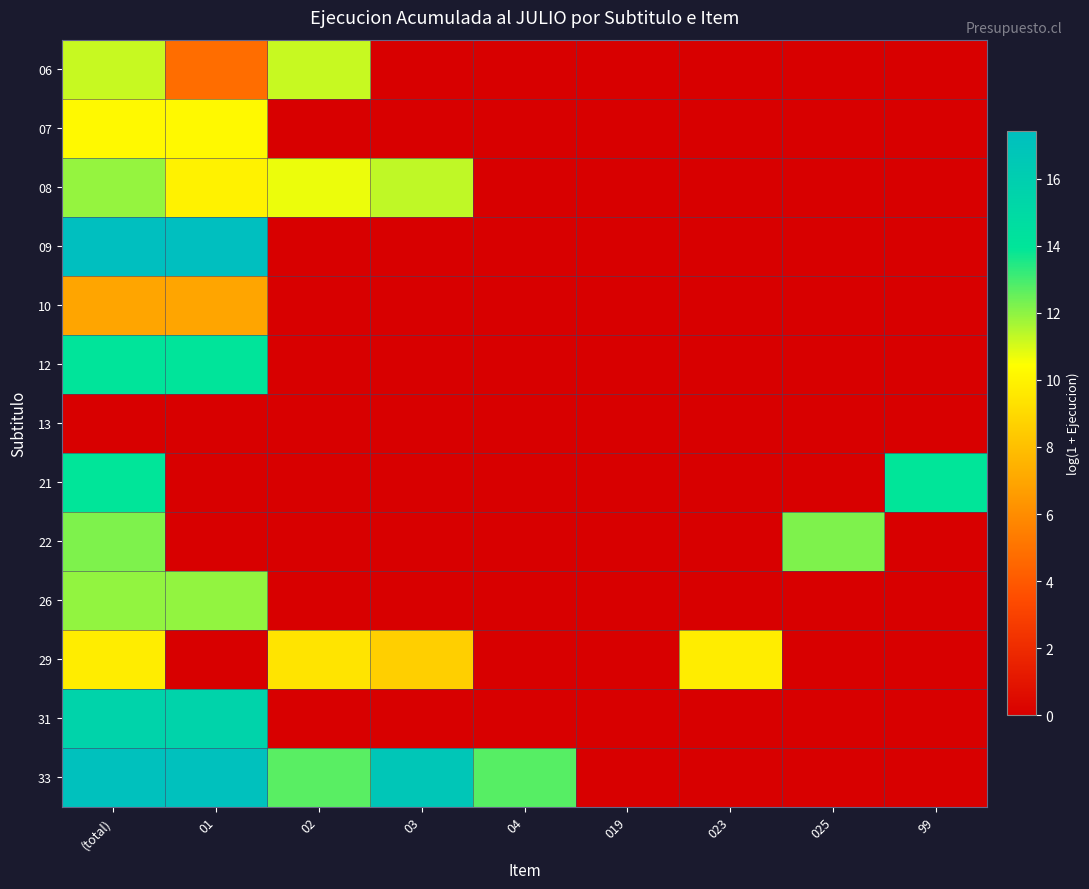

Reading left to right, extract all data points from this chart.

06: (total)=11.2	01=4.8	02=11.2	03=0.0	04=0.0	019=0.0	023=0.0	025=0.0	99=0.0
07: (total)=10.2	01=10.2	02=0.0	03=0.0	04=0.0	019=0.0	023=0.0	025=0.0	99=0.0
08: (total)=11.9	01=9.9	02=10.7	03=11.3	04=0.0	019=0.0	023=0.0	025=0.0	99=0.0
09: (total)=17.4	01=17.4	02=0.0	03=0.0	04=0.0	019=0.0	023=0.0	025=0.0	99=0.0
10: (total)=7.0	01=7.0	02=0.0	03=0.0	04=0.0	019=0.0	023=0.0	025=0.0	99=0.0
12: (total)=14.0	01=14.0	02=0.0	03=0.0	04=0.0	019=0.0	023=0.0	025=0.0	99=0.0
13: (total)=0.0	01=0.0	02=0.0	03=0.0	04=0.0	019=0.0	023=0.0	025=0.0	99=0.0
21: (total)=13.9	01=0.0	02=0.0	03=0.0	04=0.0	019=0.0	023=0.0	025=0.0	99=13.9
22: (total)=12.2	01=0.0	02=0.0	03=0.0	04=0.0	019=0.0	023=0.0	025=12.2	99=0.0
26: (total)=11.9	01=11.9	02=0.0	03=0.0	04=0.0	019=0.0	023=0.0	025=0.0	99=0.0
29: (total)=9.8	01=0.0	02=9.4	03=8.6	04=0.0	019=0.0	023=9.8	025=0.0	99=0.0
31: (total)=15.5	01=15.5	02=0.0	03=0.0	04=0.0	019=0.0	023=0.0	025=0.0	99=0.0
33: (total)=17.2	01=17.2	02=12.7	03=16.7	04=12.7	019=0.0	023=0.0	025=0.0	99=0.0